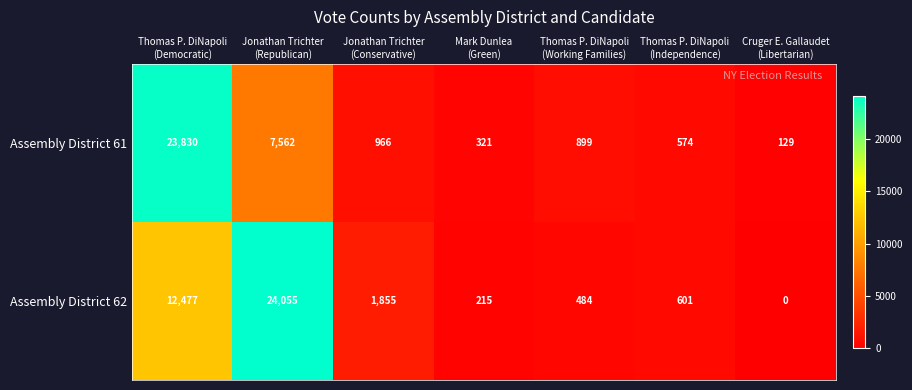

At which category is the sum across all series the highest?

Thomas P. DiNapoli
(Democratic)